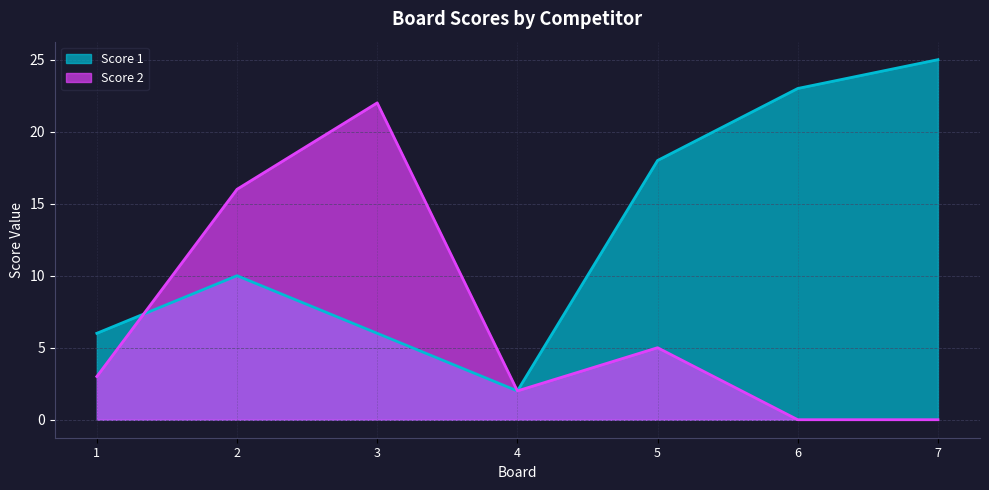

Where is Score 1 nearest to the value 13?

2